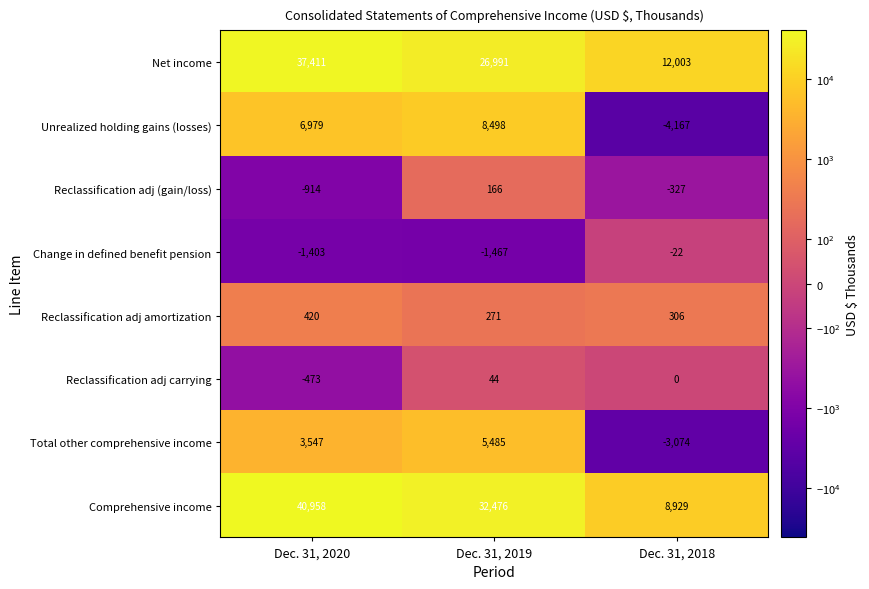

The Total other comprehensive income series shows 5485 at Dec. 31, 2019. True or false?

True